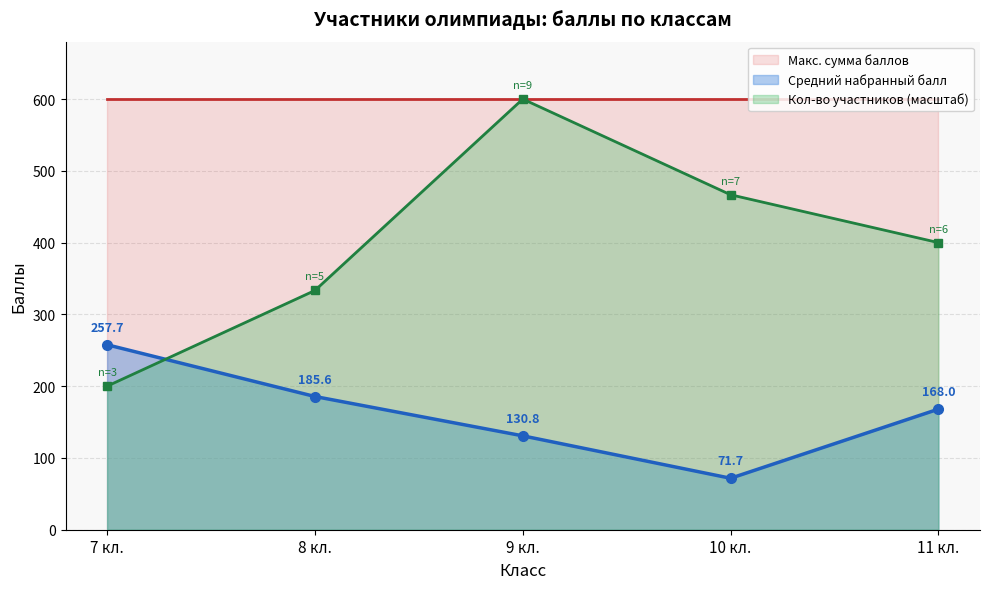

What is the highest value of the Кол-во участников (масштаб) series?

600.0